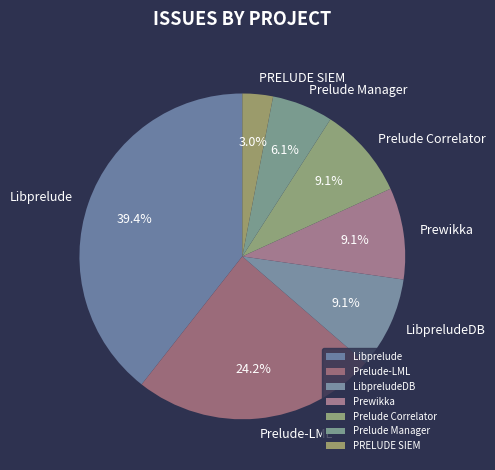

Which category has the smallest portion of the pie?

PRELUDE SIEM